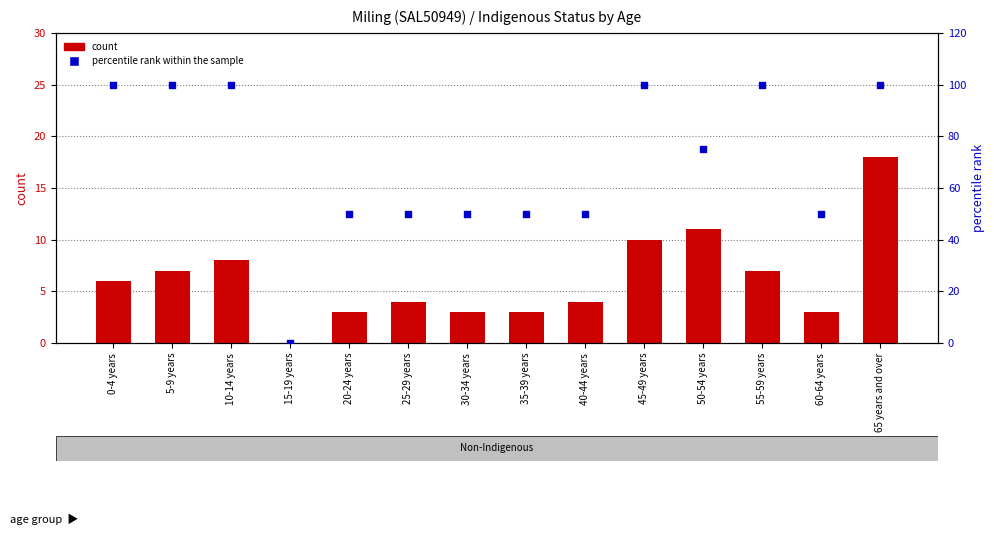

Which series has the largest total across all categories?

percentile rank within the sample